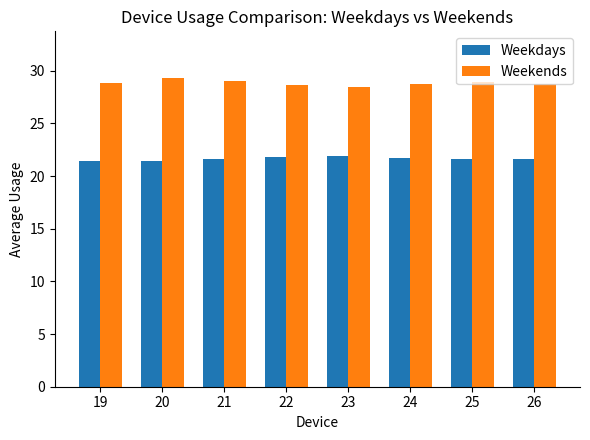

Rank the series by their maximum value, from lowest to highest.

Weekdays, Weekends